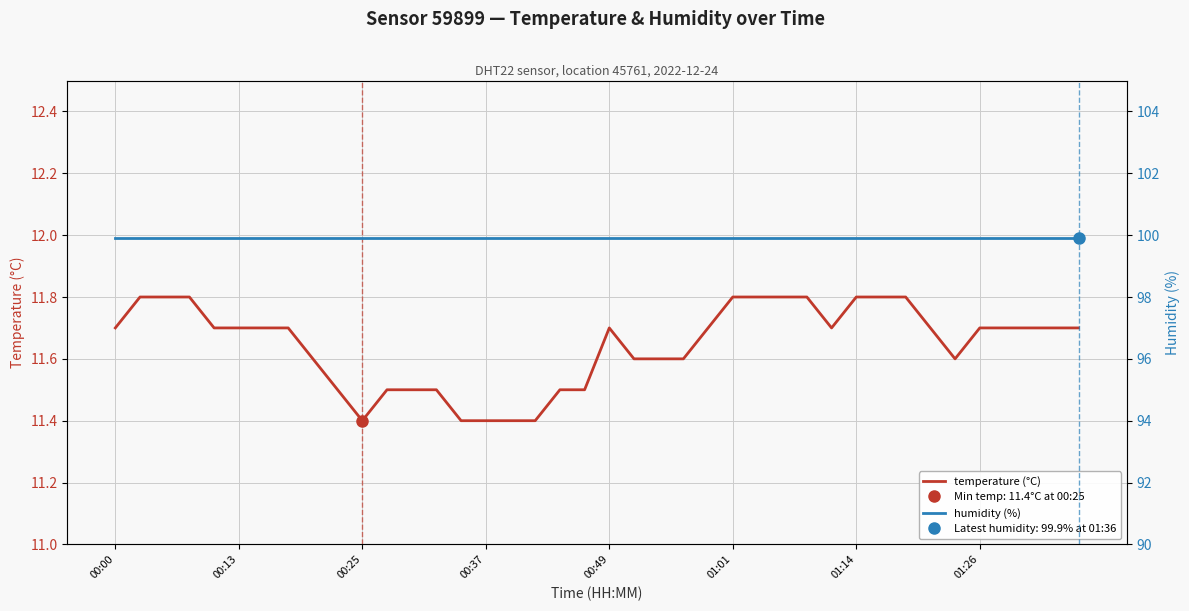

At how many categories does at least one series exceed 12?

40